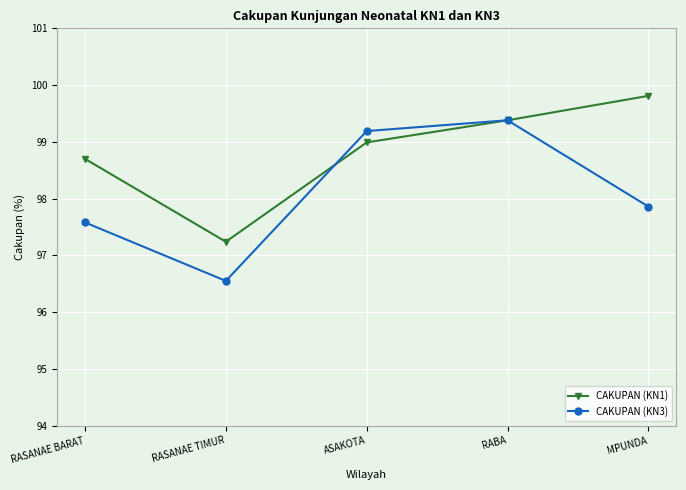

In CAKUPAN (KN3), how many points are higher than both neighbors (excluding endpoints)?

1